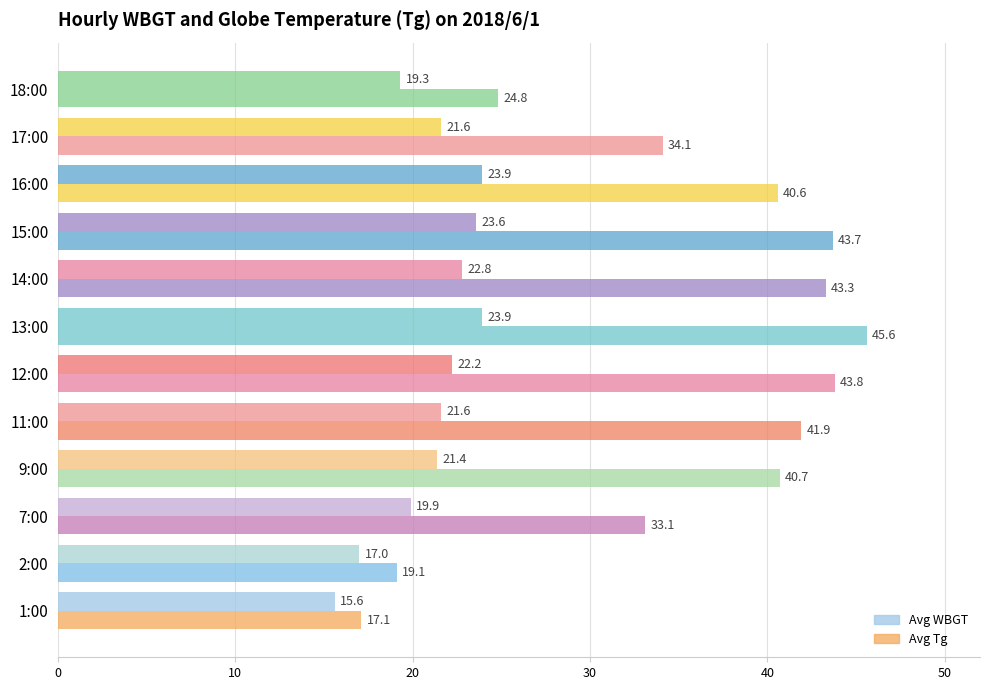

How many data points does each series have?

12